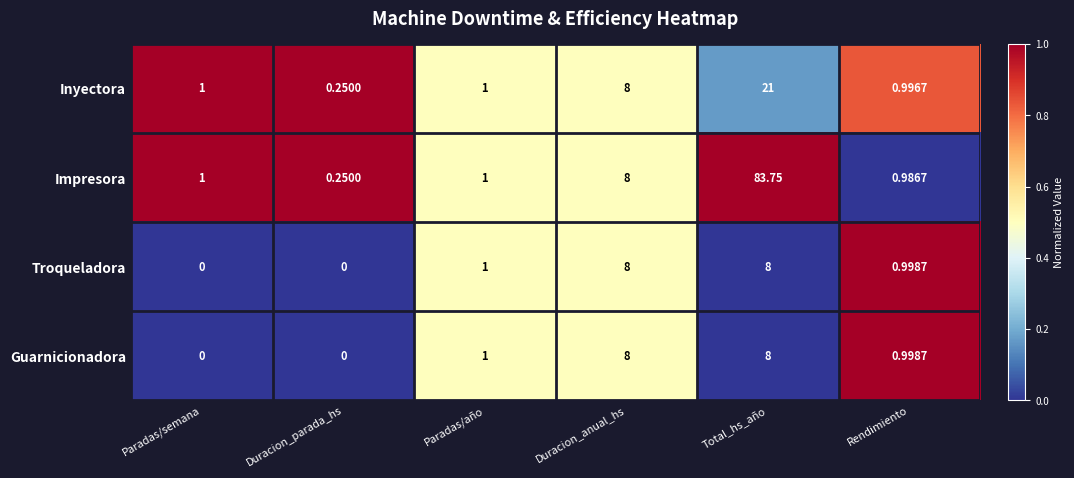

Where is Inyectora nearest to the value 10?

Duracion_anual_hs